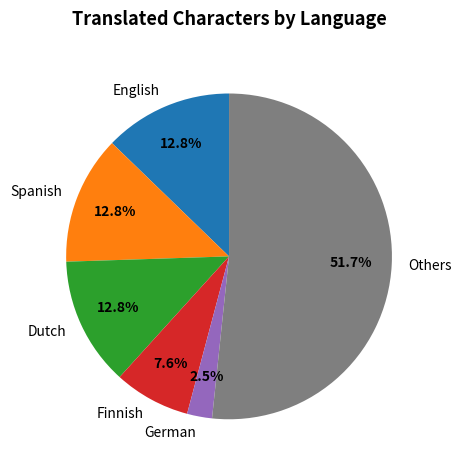

Approximately how many times larger is the value at Spanish compared to English?

1.0